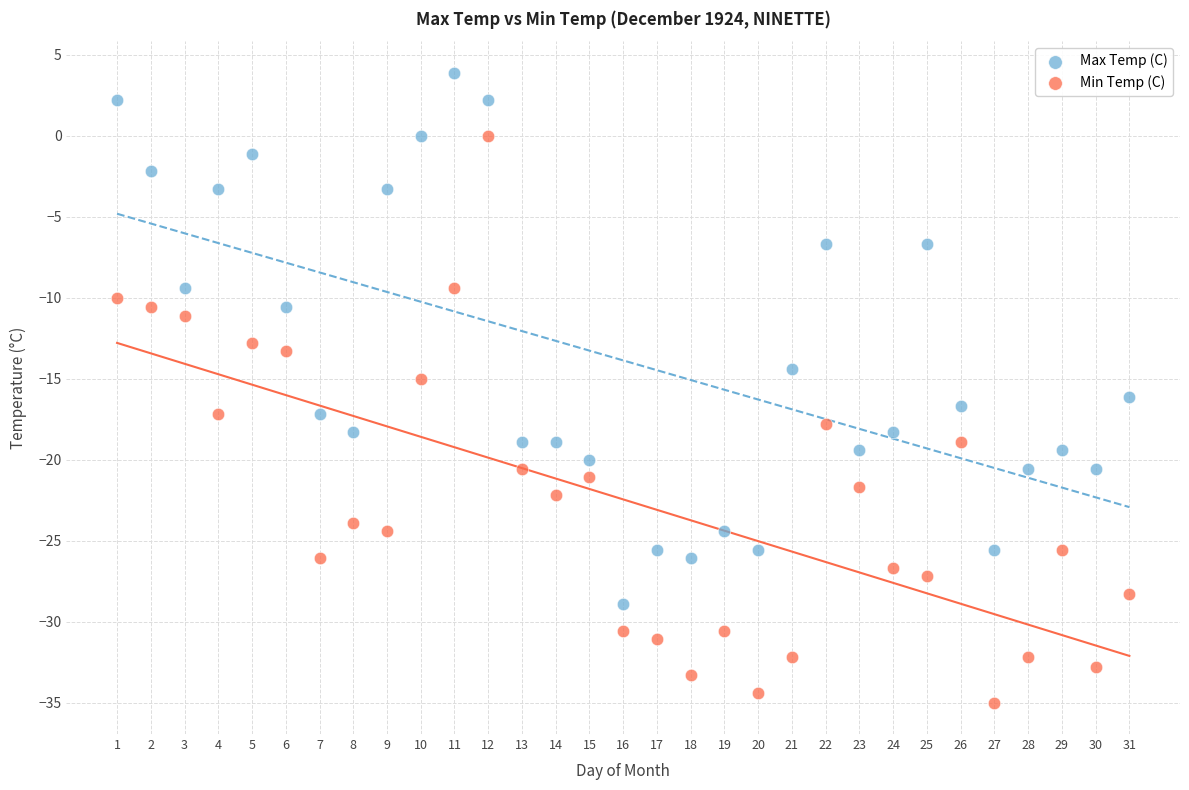

Which series reaches the maximum Y coordinate?

Max Temp (C)